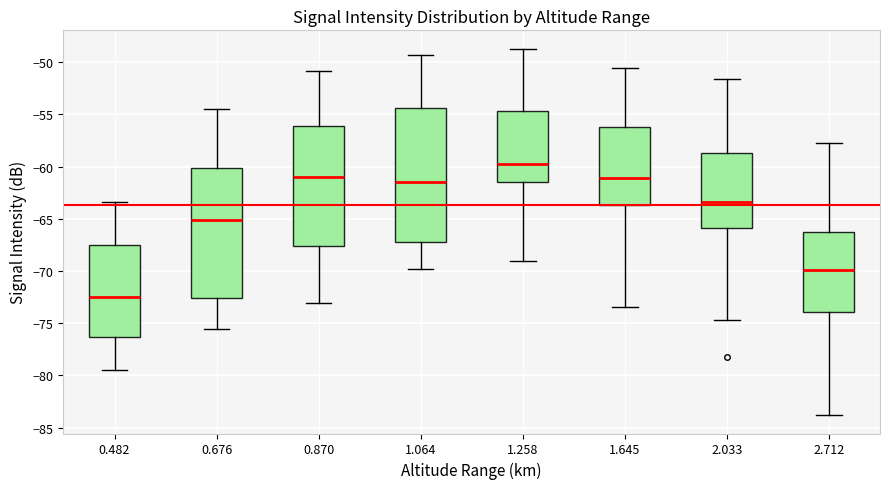

Reading left to right, transcribe this box plot: for each box, give where its median line is, the range the box spans, and where its two whiskers end, as read against the y-axis. The values are not printed on the chart, so give them approximately, as read against the axis.

0.482: median -72.5, box -76.5 to -67.5, whiskers -79.5 to -63.5
0.676: median -65.0, box -72.5 to -60.0, whiskers -75.5 to -54.5
0.870: median -61.0, box -67.5 to -56.0, whiskers -73.0 to -51.0
1.064: median -61.5, box -67.0 to -54.5, whiskers -70.0 to -49.5
1.258: median -59.5, box -61.5 to -54.5, whiskers -69.0 to -48.5
1.645: median -61.0, box -63.5 to -56.0, whiskers -73.5 to -50.5
2.033: median -63.5, box -66.0 to -58.5, whiskers -74.5 to -51.5
2.712: median -70.0, box -74.0 to -66.5, whiskers -84.0 to -57.5